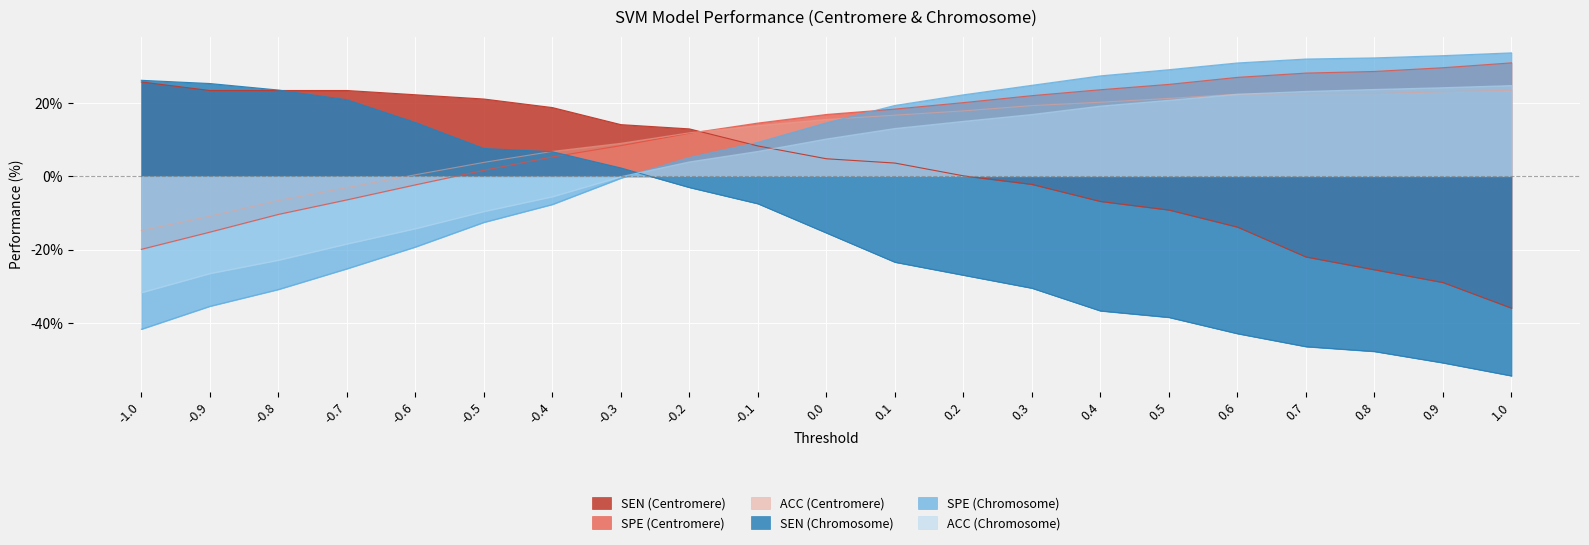

The value of SEN (Centromere) at -0.4 is 12.2. True or false?

False